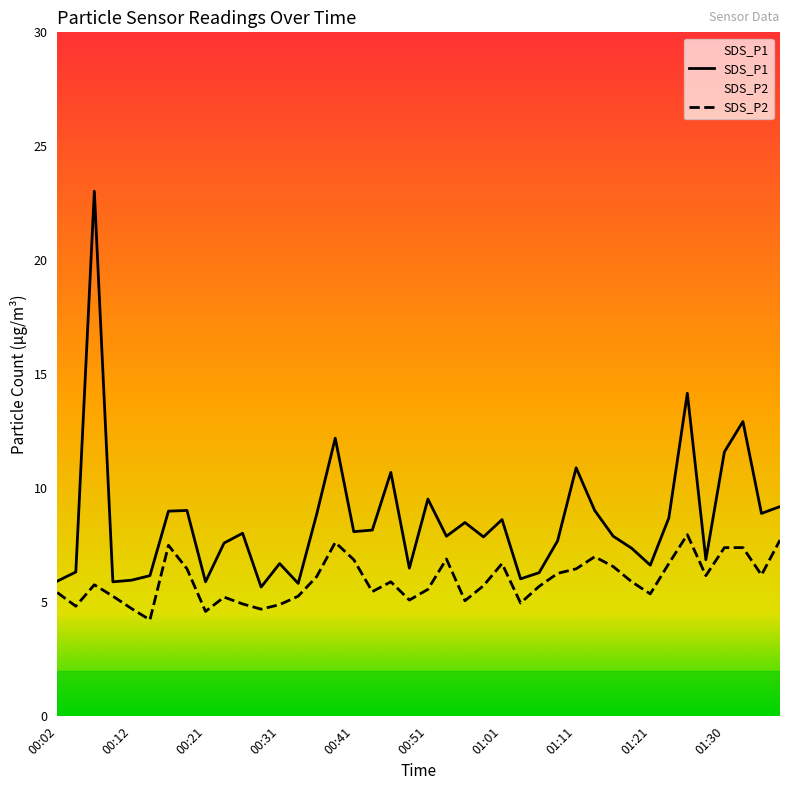

What is the approximate value of SDS_P2 at 01:01?

6.7